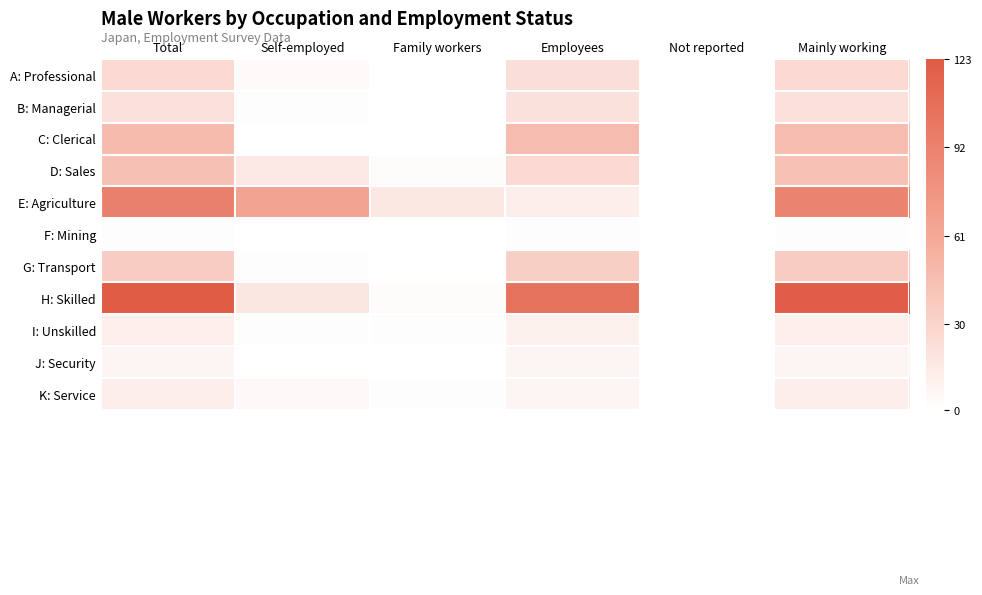

Which has a higher value, Self-employed or Mainly working?

Mainly working